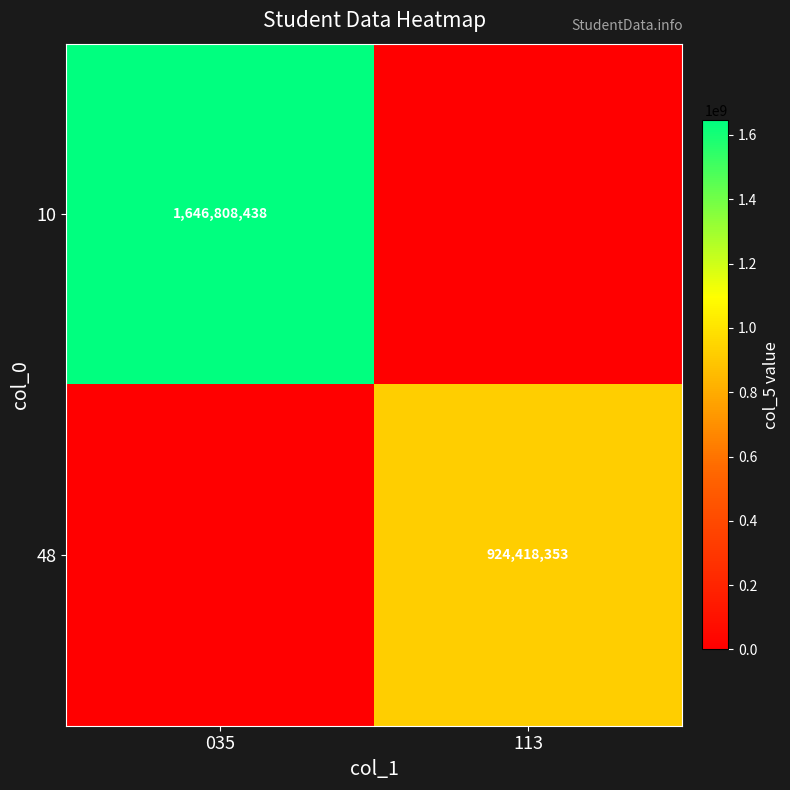

Is it true that 48 equals 441378226 at 113?

False